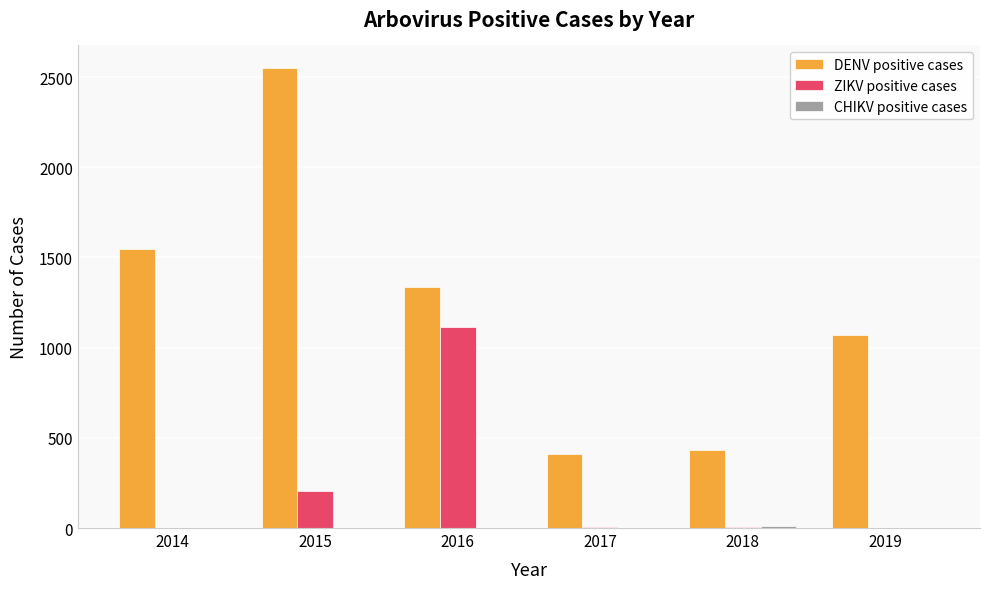

What is the maximum value shown in the chart?

2548